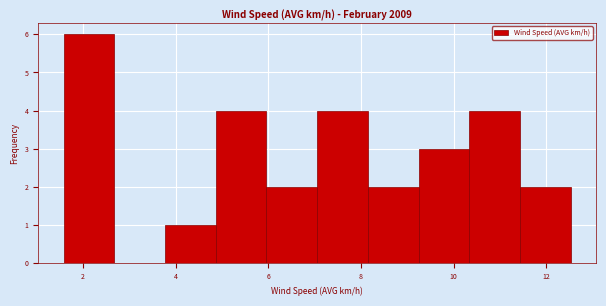

Reading left to right, transcribe this chart: for each bar, give the range it covers on the x-axis and its height. Neither the bar edges nor the heights are printed on the chart, so give them approximately, as read against the axes.

1.6 to 2.6: 6
2.6 to 3.8: 0
3.8 to 4.8: 1
4.8 to 6.0: 4
6.0 to 7.0: 2
7.0 to 8.2: 4
8.2 to 9.2: 2
9.2 to 10.4: 3
10.4 to 11.4: 4
11.4 to 12.6: 2